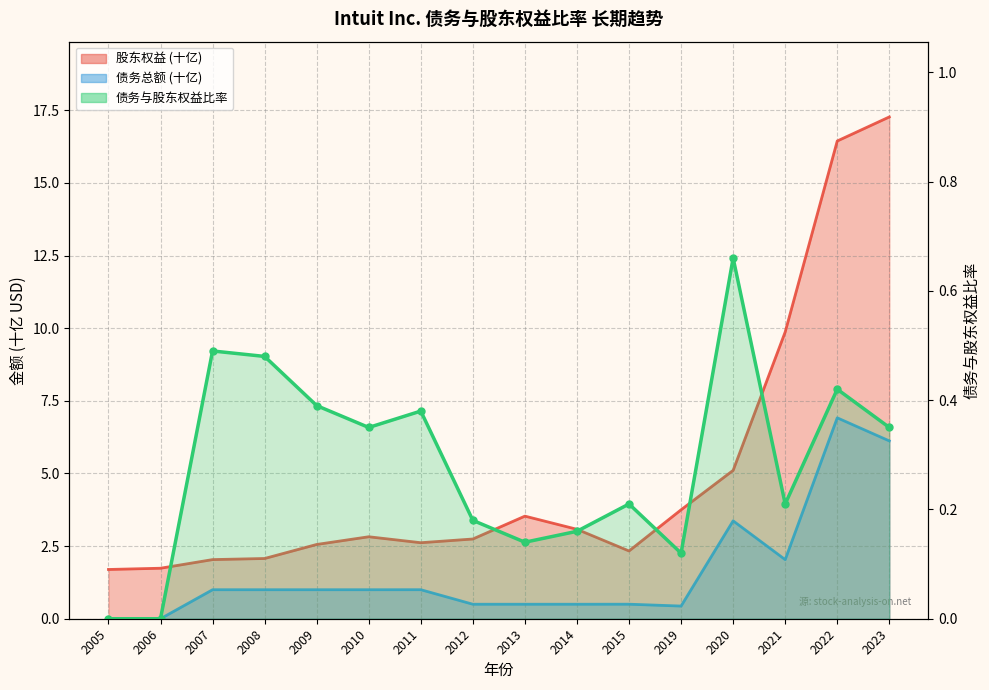

What is the average value of the 债务总额 series?

1.6